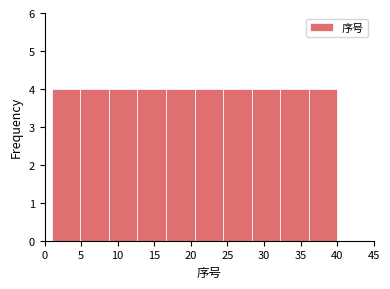

Reading left to right, list every bar in this chart as the range it spans on the x-axis followed by its height. Neither the bar edges nor the heights are printed on the chart, so give them approximately, as read against the axes.

1.0 to 4.9: 4
4.9 to 8.8: 4
8.8 to 12.7: 4
12.7 to 16.6: 4
16.6 to 20.5: 4
20.5 to 24.4: 4
24.4 to 28.3: 4
28.3 to 32.2: 4
32.2 to 36.1: 4
36.1 to 40.0: 4